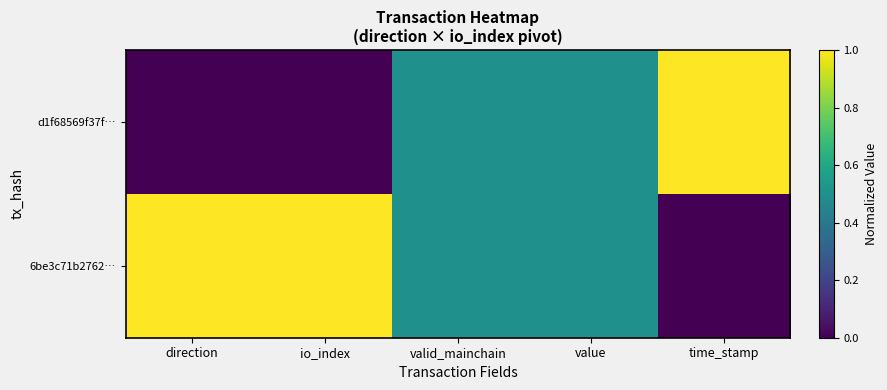

Reading right to left, extract all data points from this chart.

d1f68569f37f…: time_stamp=1.0	value=0.5	valid_mainchain=0.5	io_index=0.0	direction=0.0
6be3c71b2762…: time_stamp=0.0	value=0.5	valid_mainchain=0.5	io_index=1.0	direction=1.0